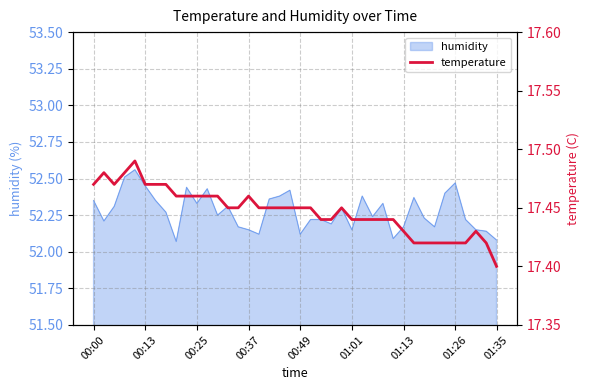

The value at 01:26 is 5.8. True or false?

False